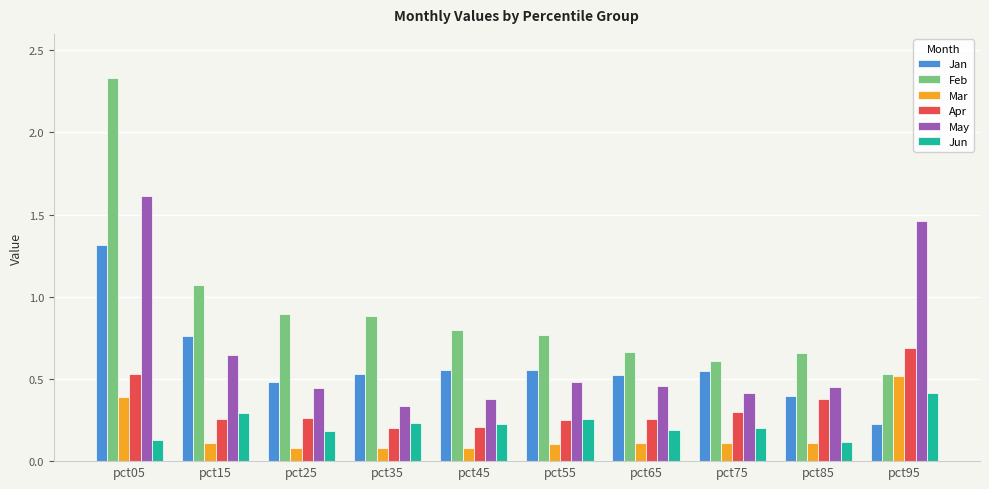

At which category is the sum across all series the highest?

pct05